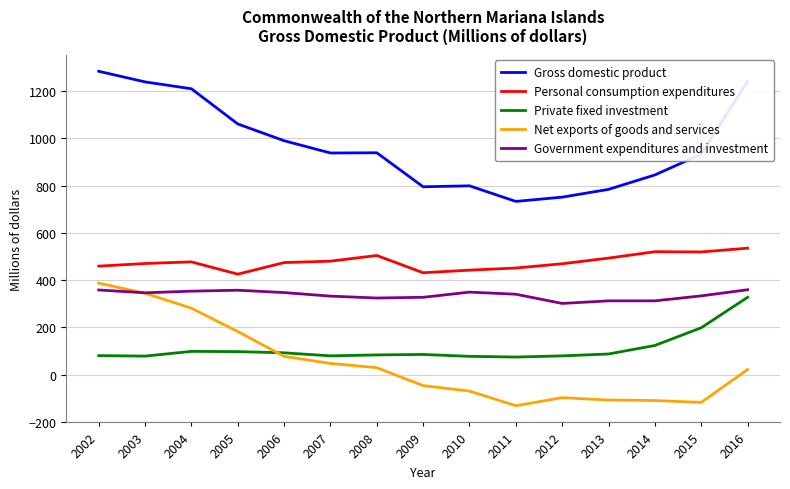

What is the approximate value of Gross domestic product at 2009?

795